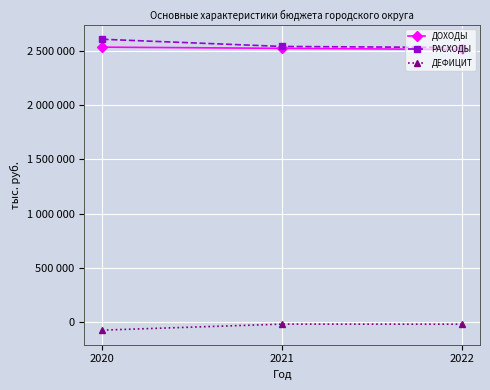

What is the value of the ДЕФИЦИТ point at the 1st from the left?

-72642